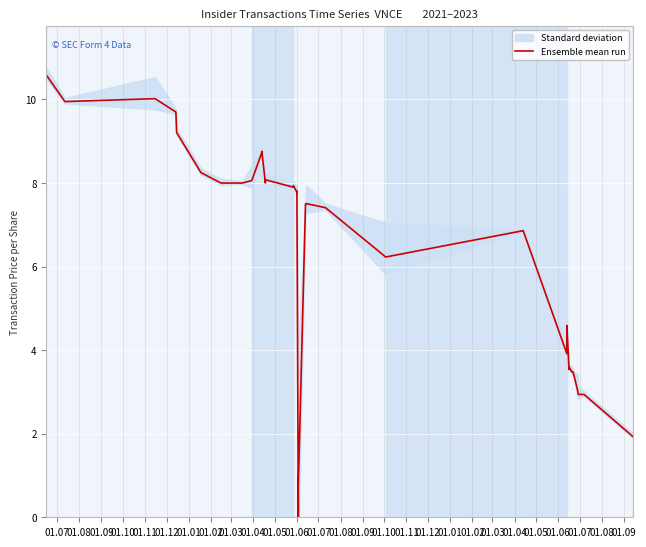

What is the difference between the values at 01.09 and 01.07?

1.2